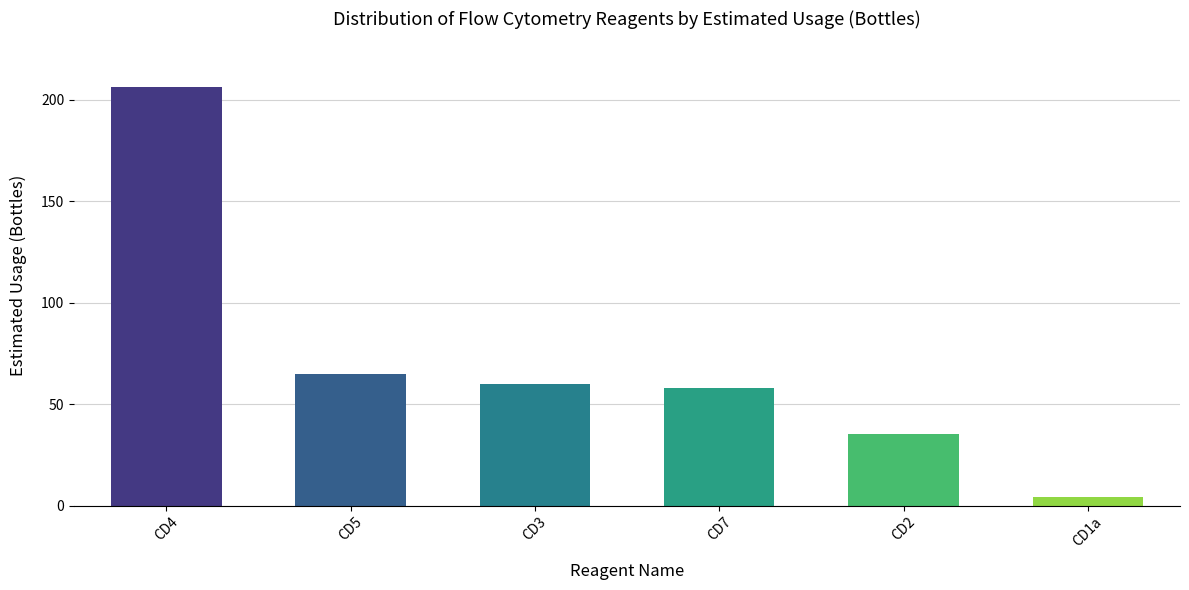

Reading left to right, what are all the values shown in this chart?

206	65	60	58	35	4